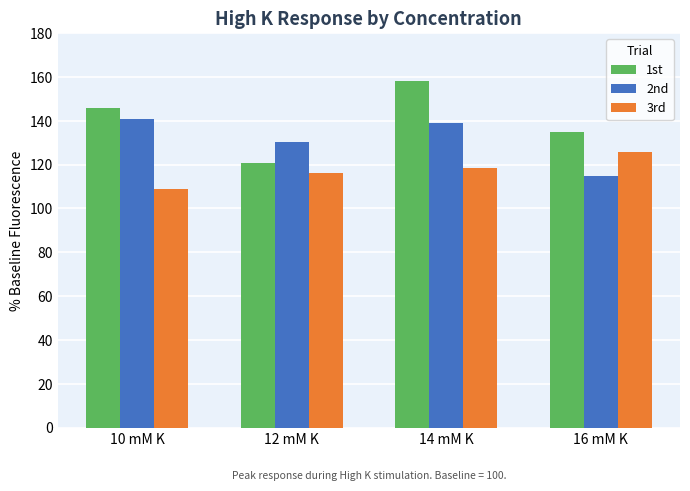

Which label corresponds to the largest value in the chart?

14 mM K